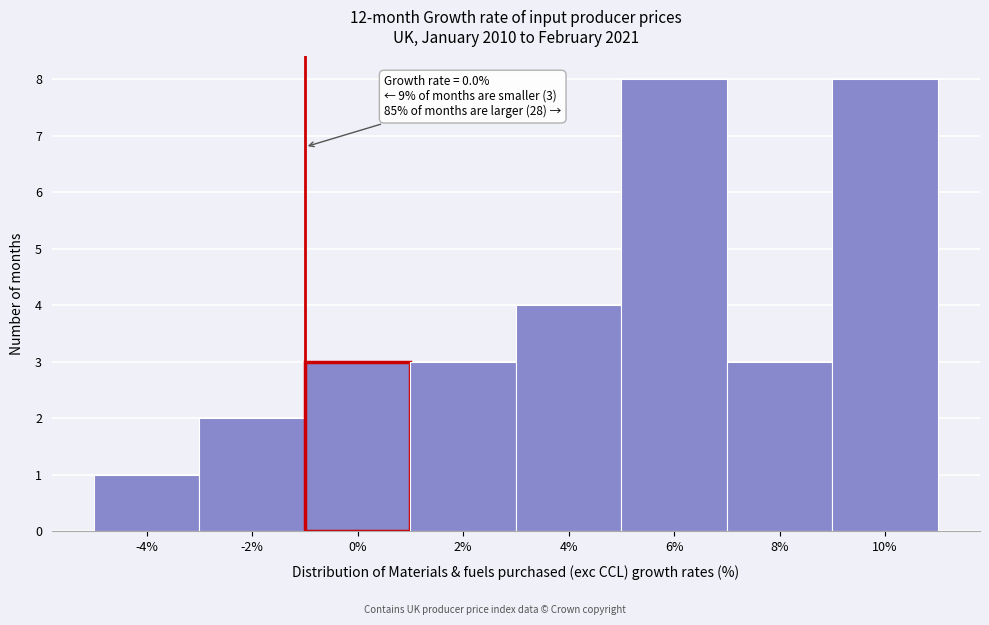

Reading left to right, transcribe all the data shown in this chart.

-4%=1	-2%=2	0%=3	2%=3	4%=4	6%=8	8%=3	10%=8